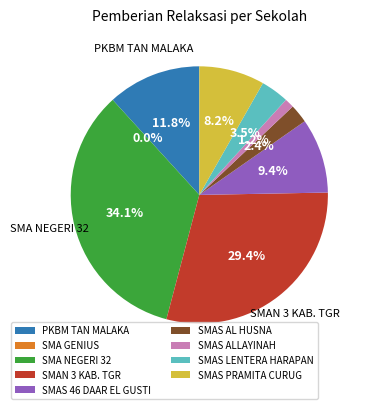

What percentage is the SMAS ALLAYINAH slice, to the nearest percent?

1%